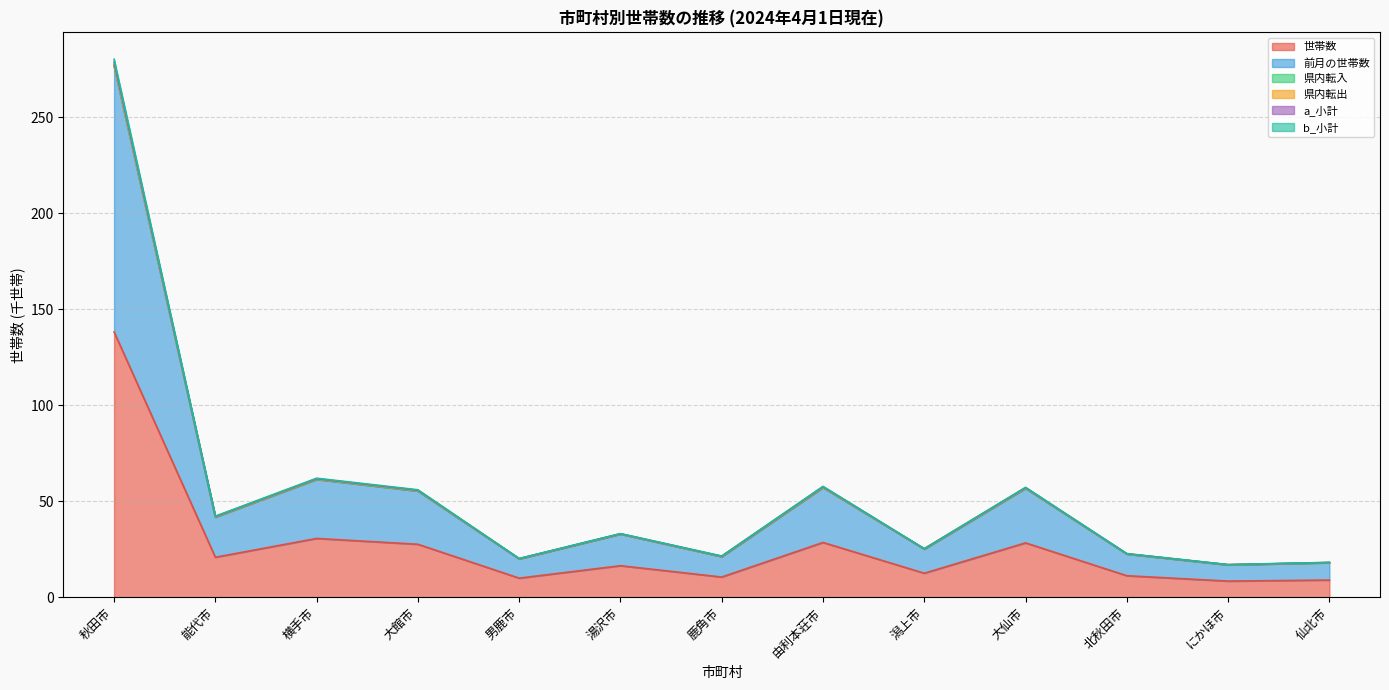

The 世帯数 series shows 28.4 at 大仙市. True or false?

True